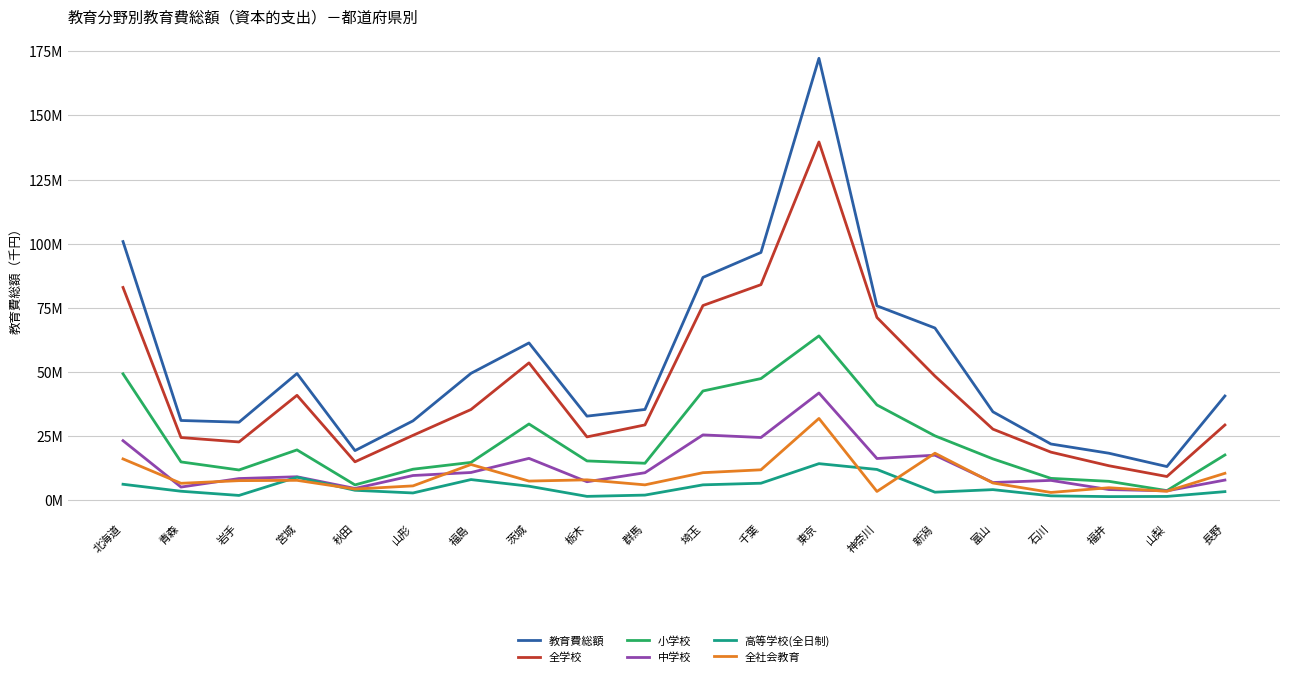

Is the value of 中学校 at 宮城 greater than the value of 教育費総額 at 山形?

No